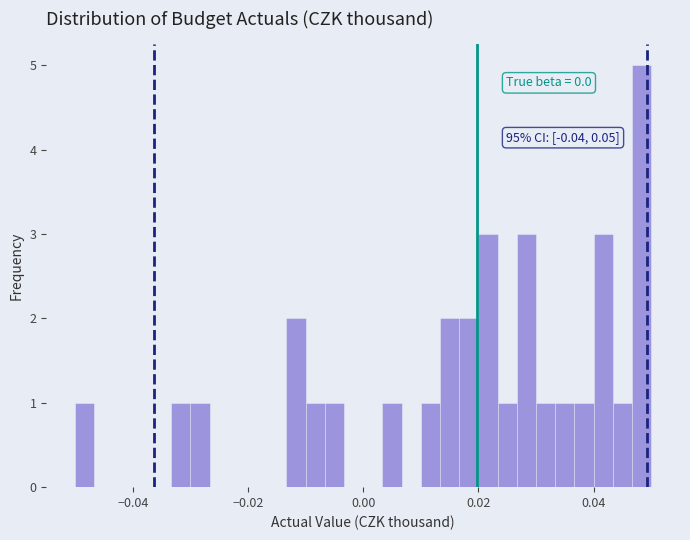

Read against the x-axis, roughly where is the centre of the tallest bar?

0.048